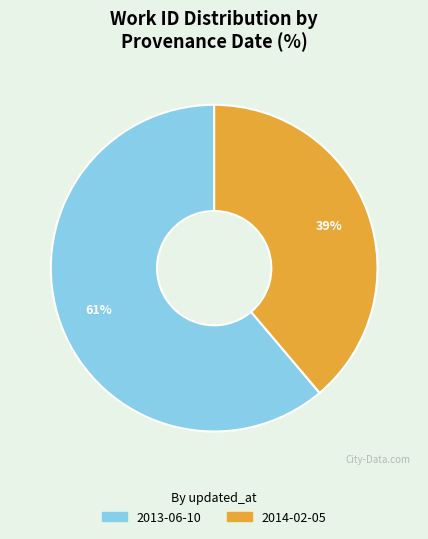

Which category accounts for the majority?

2013-06-10